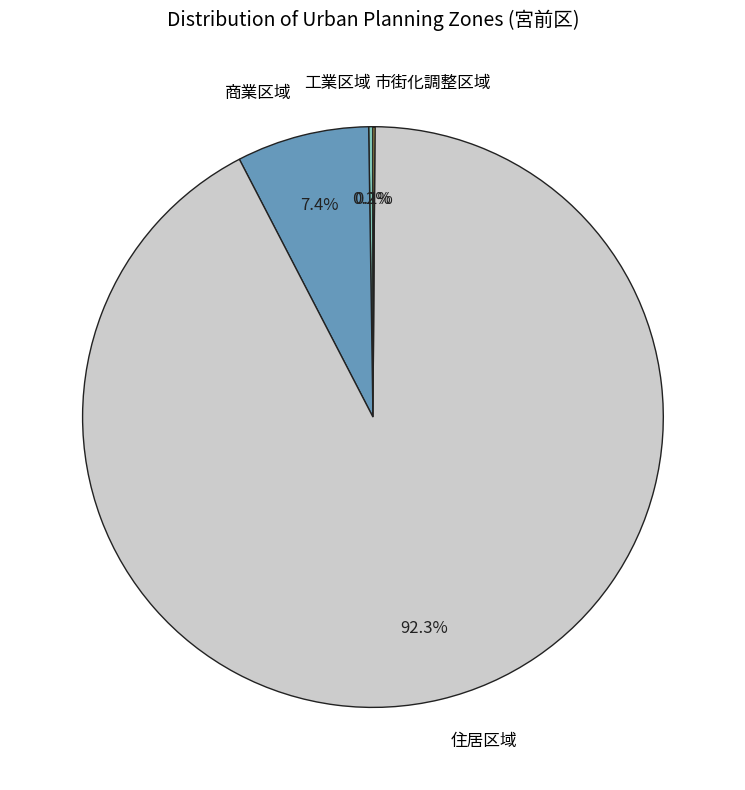

What portion of the pie excludes 住居区域?

7.7%